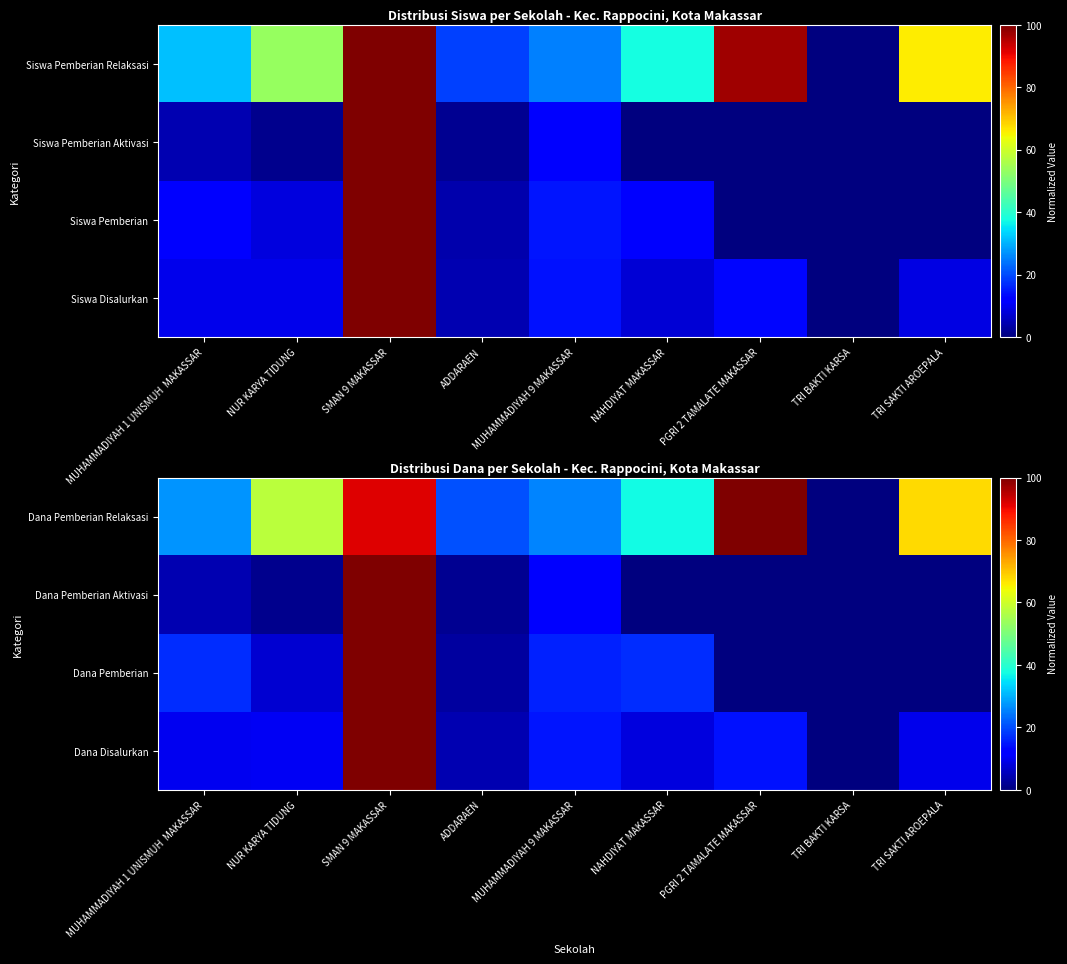

Is the value of Dana Pemberian at TRI SAKTI AROEPALA greater than the value of Dana Disalurkan at NUR KARYA TIDUNG?

No